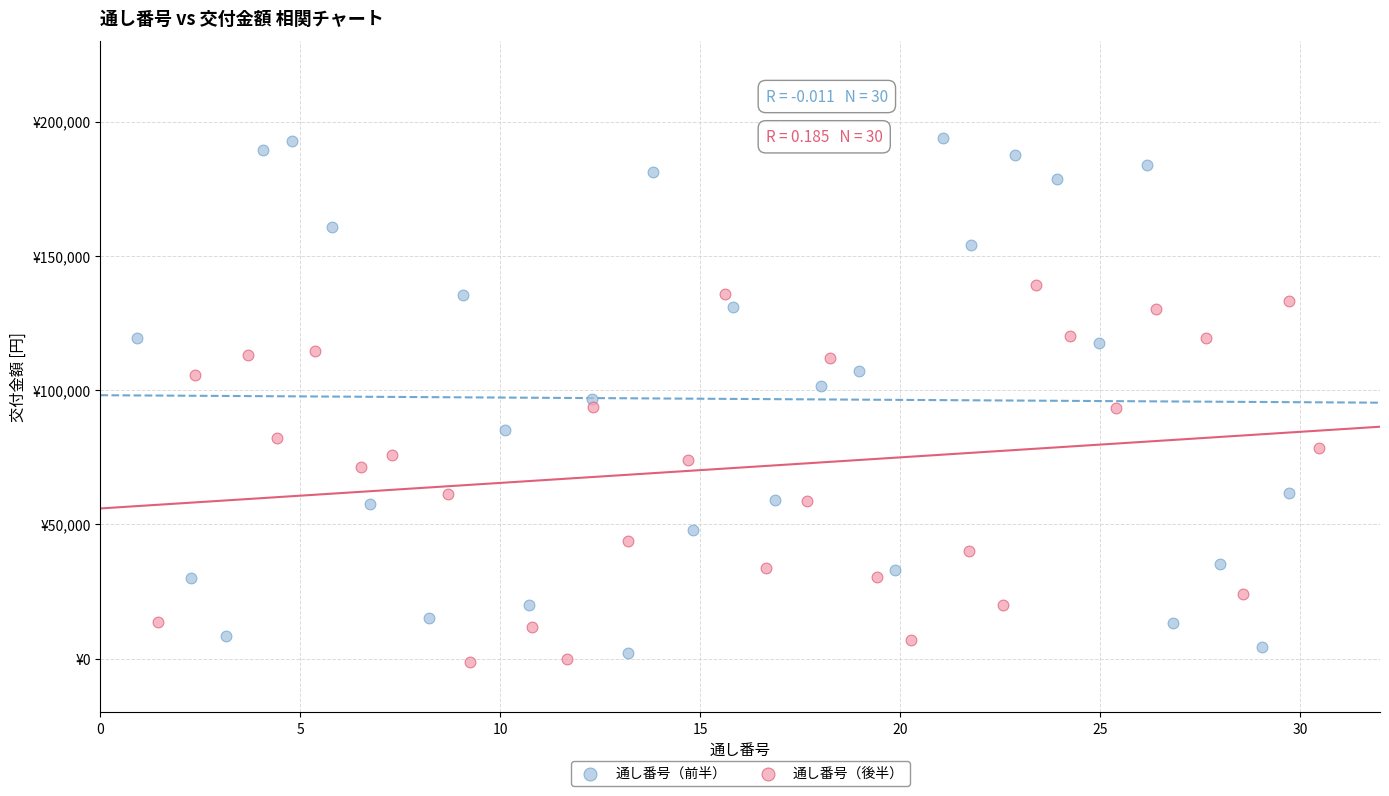

Which series contains the highest Y value?

通し番号（前半）